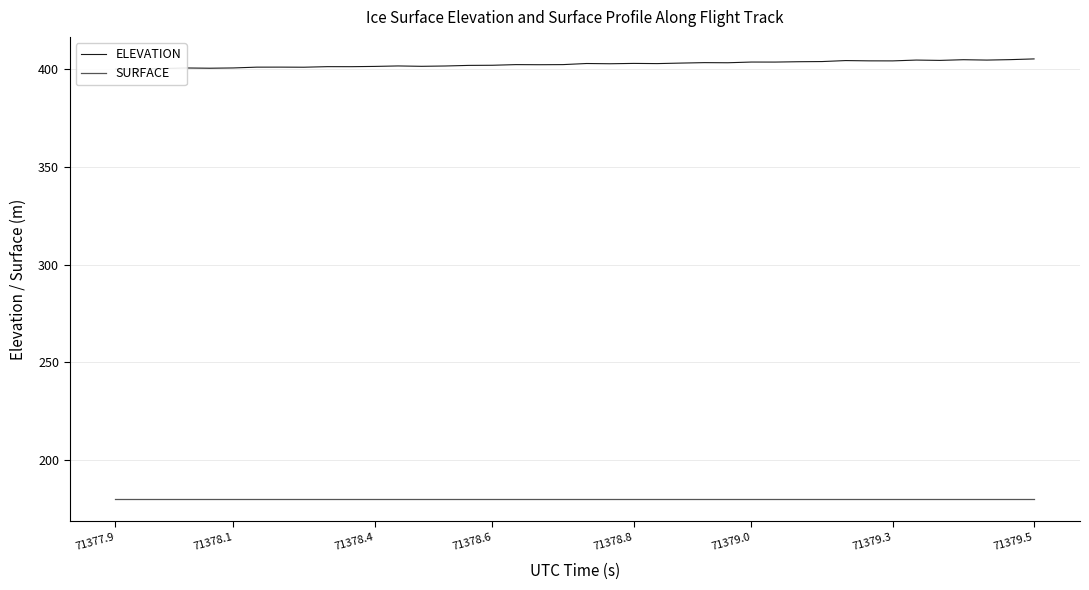

Reading left to right, what are all the values shown in this chart?

ELEVATION: 400.1	400.1	400.4	400.6	400.5	400.6	401.1	401.1	401.0	401.3	401.3	401.4	401.7	401.5	401.6	402.0	402.0	402.4	402.3	402.4	402.9	402.8	403.0	402.9	403.1	403.4	403.3	403.7	403.7	403.8	403.9	404.4	404.3	404.3	404.7	404.5	404.9	404.7	404.9	405.3
SURFACE: 179.8	179.8	179.8	179.8	179.8	179.8	179.8	179.8	179.8	179.8	179.8	179.8	179.8	179.8	179.8	179.8	179.8	179.8	179.8	179.8	179.8	179.8	179.8	179.8	179.8	179.8	179.8	179.8	179.8	179.8	179.8	179.8	179.8	179.8	179.8	179.8	179.8	179.8	179.8	179.8